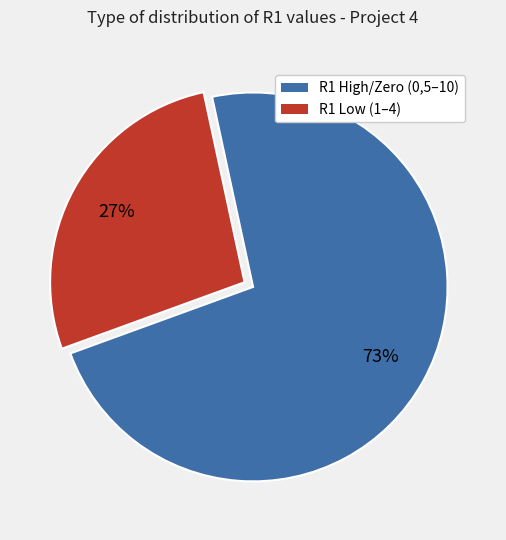

Is R1 High/Zero (0,5–10) the majority of the pie?

Yes